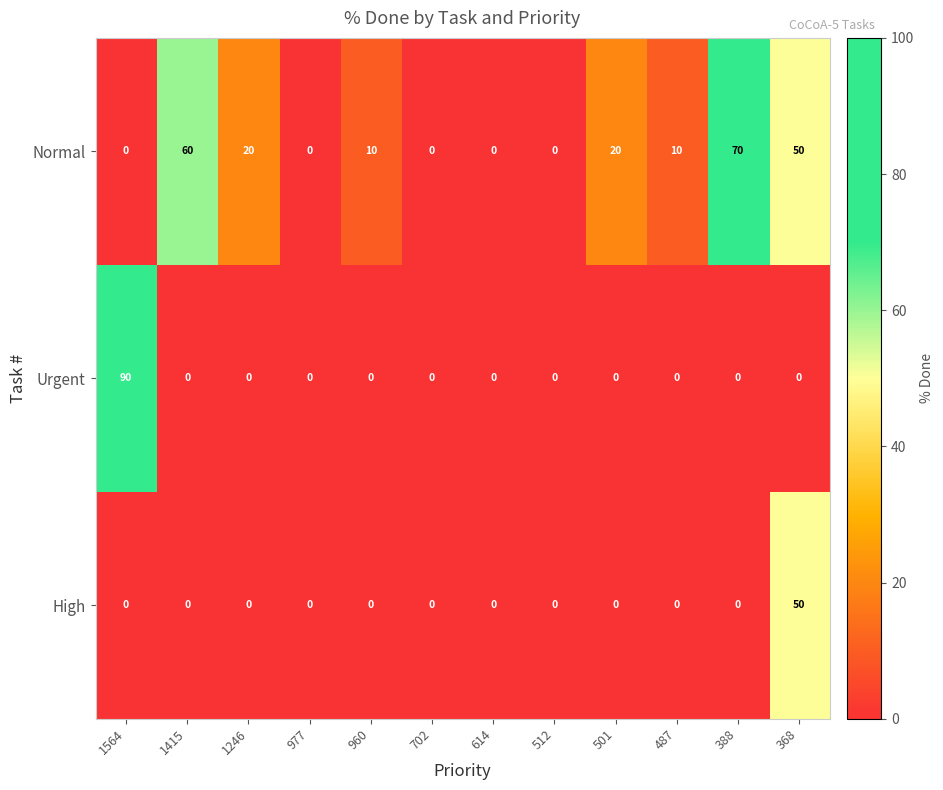

What is the sum of all Urgent values?

90